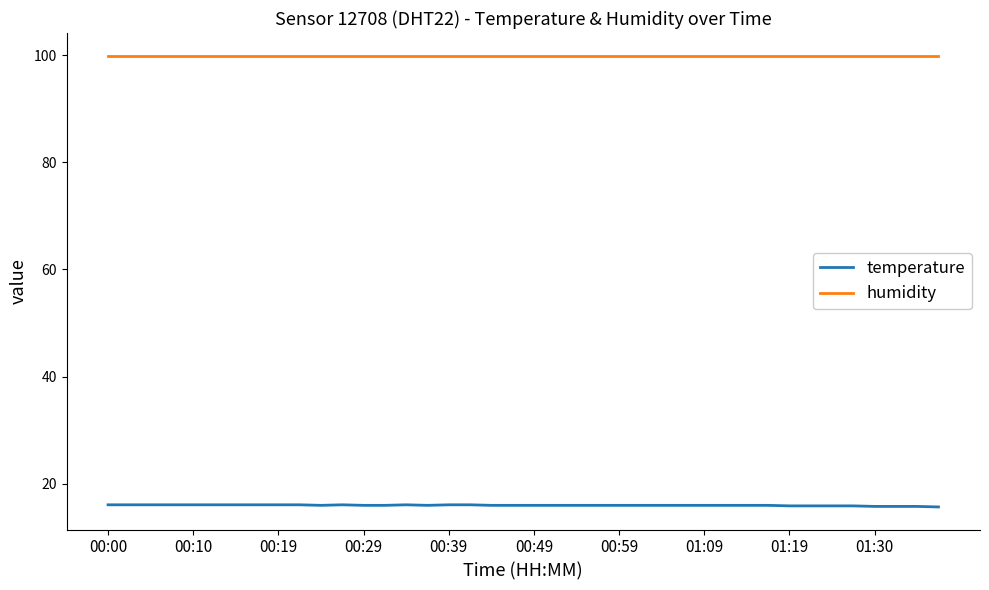

Which series has the largest total across all categories?

humidity